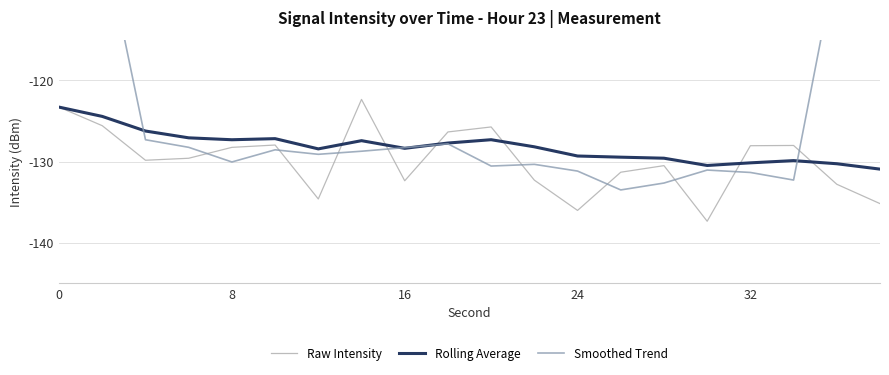

What value does the Smoothed Trend series have at 0?

-75.7